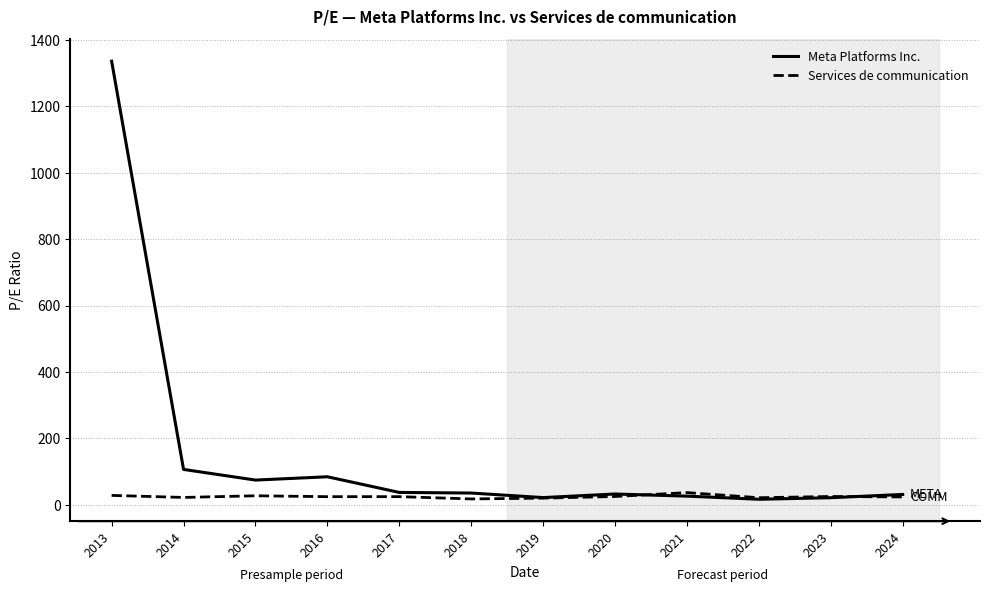

Where is Meta Platforms Inc. nearest to the value 676?

2014